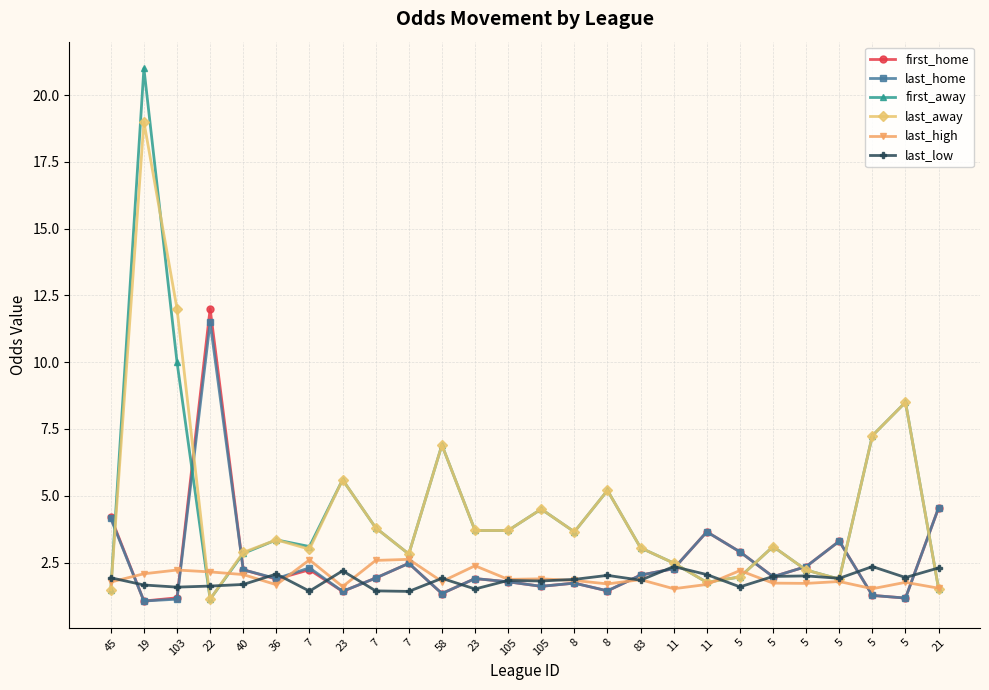

True or false: first_home has a value of 0.9 at 8.

False